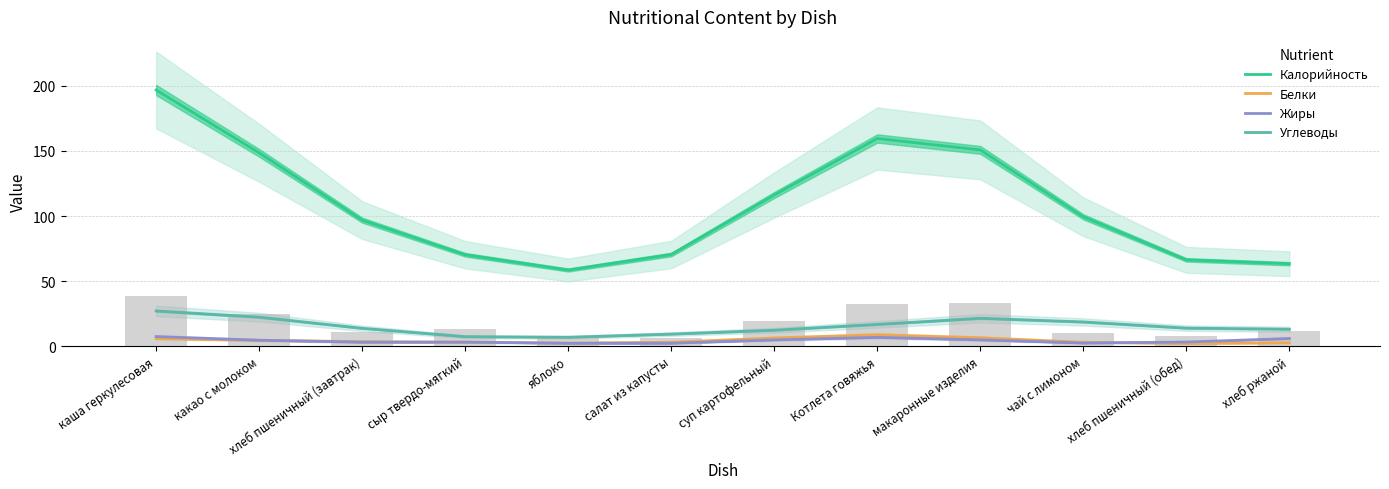

What position from the right is хлеб пшеничный (завтрак)?

10